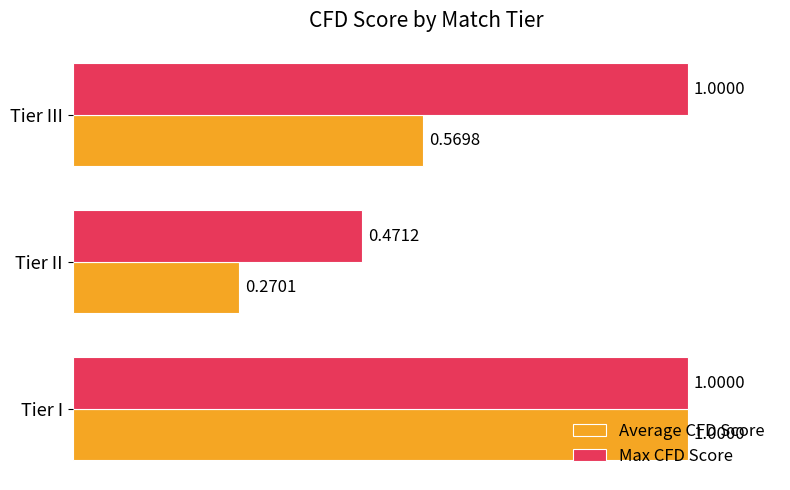

Where is Average CFD Score nearest to the value 0?

Tier II